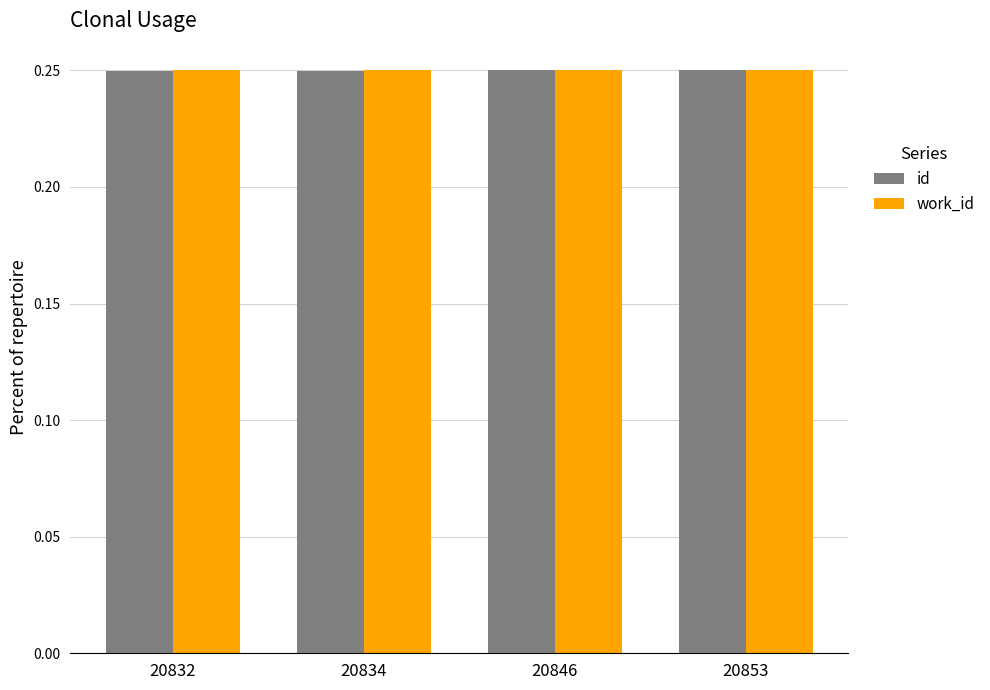

What is the sum of all work_id values?

1.0